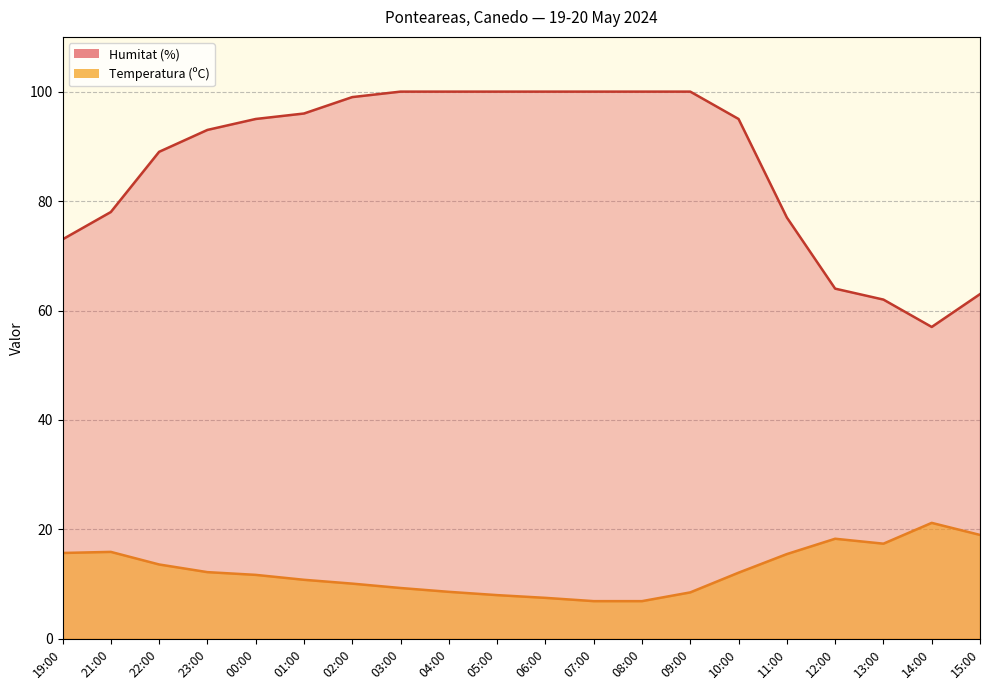

Which series has the widest spread of values?

Humitat (%)